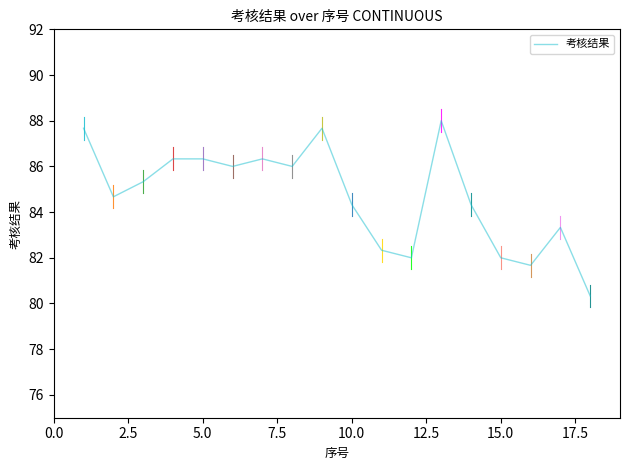

Count the number of categories in the chart.

18